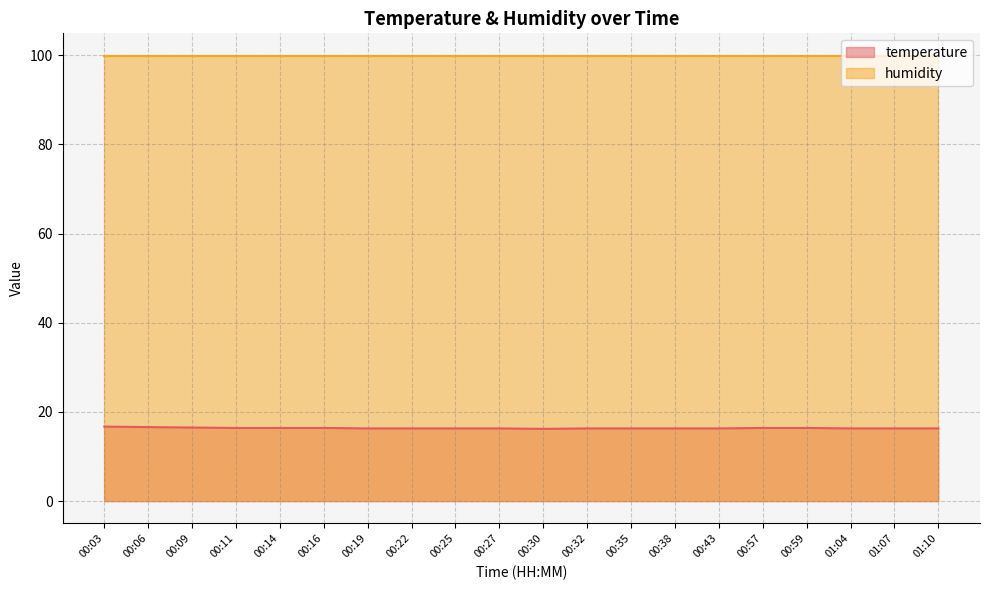

What is the greatest value displayed?

99.9